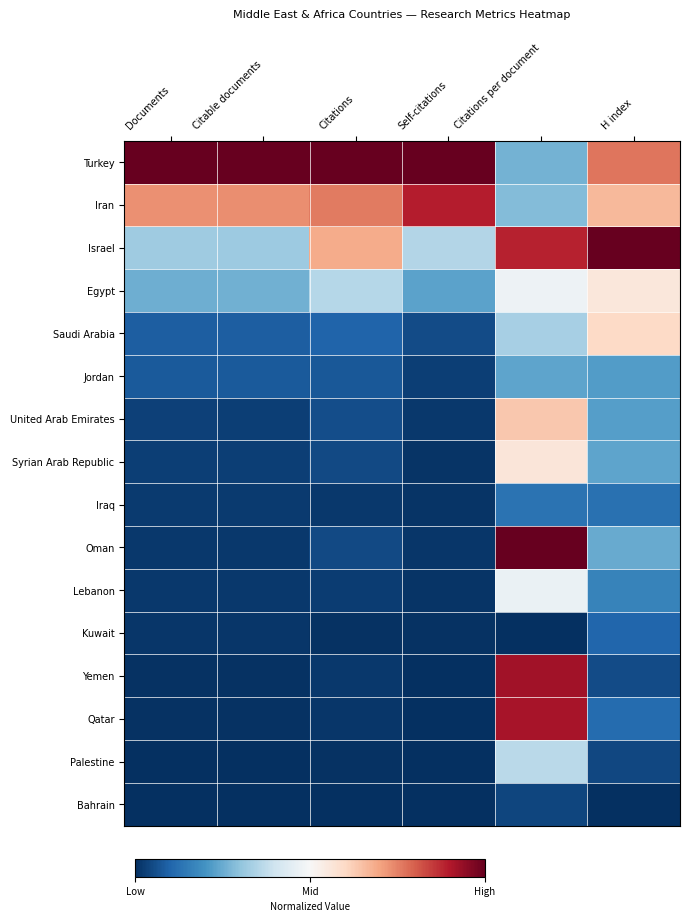

Between Documents and Citations per document, which series saw the biggest shift?

Oman